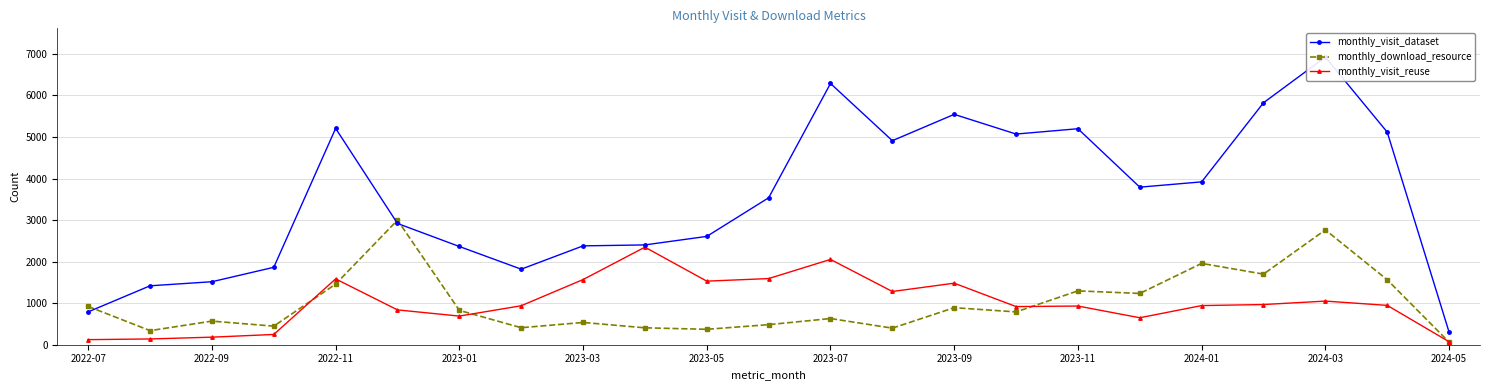

What is the highest value of the monthly_download_resource series?

2998